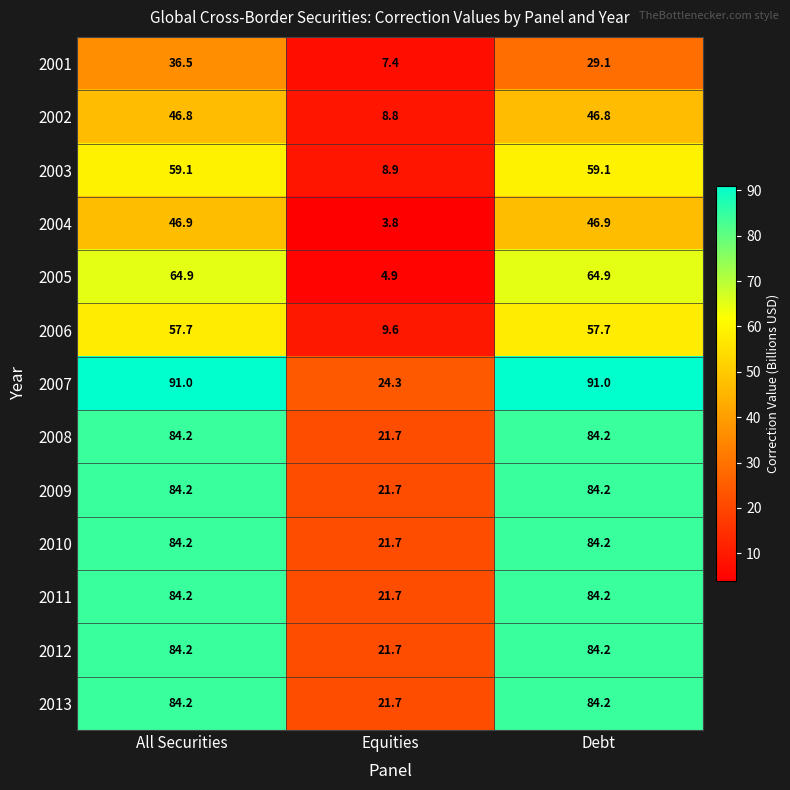

At which label does 2012 first exceed 84?

All Securities